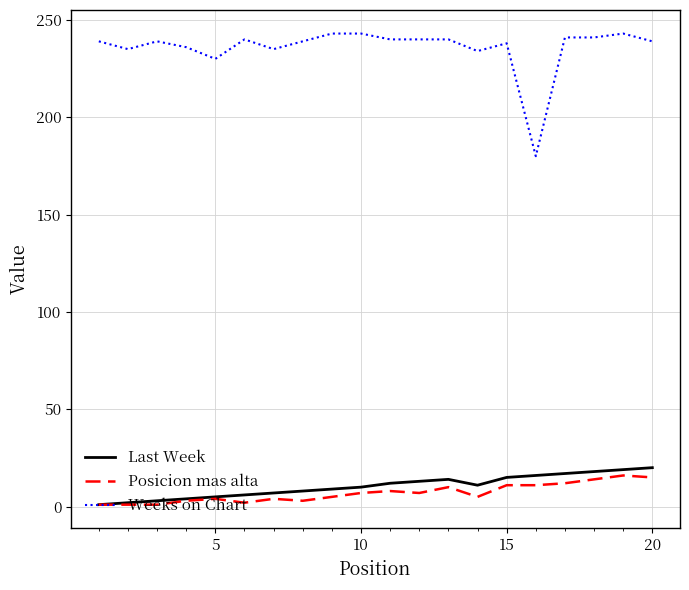

Which series has the largest range (max minus min)?

Weeks on Chart